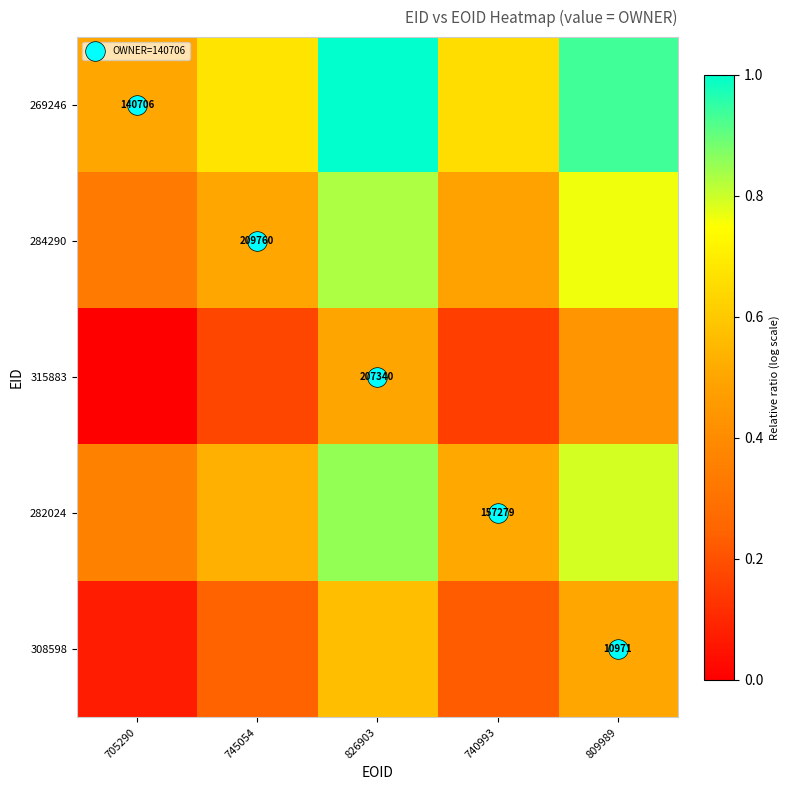

What is the sum of all 282024 values?

3.0